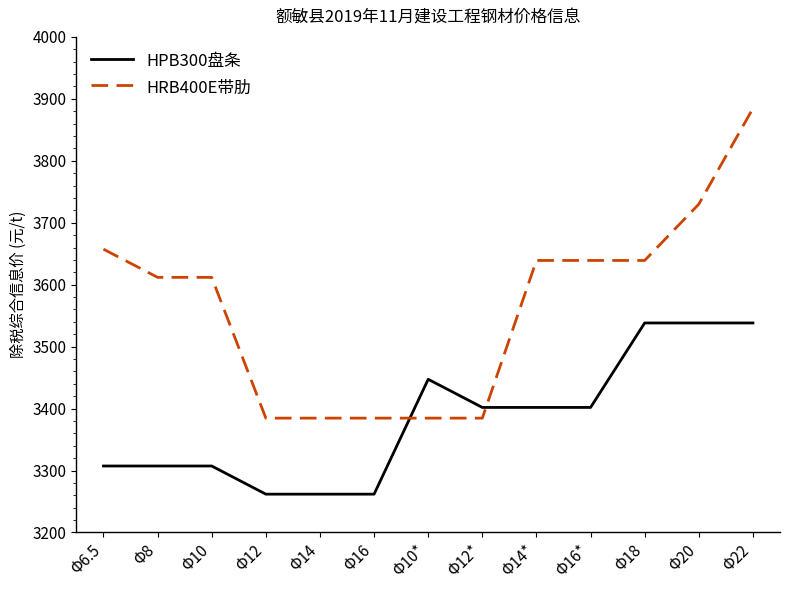

Which series has the largest range (max minus min)?

HRB400E带肋